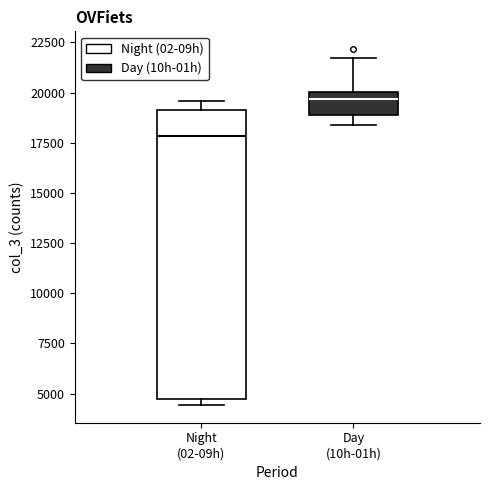

Where is the lower edge of the box for Day (10h-01h) on the y-axis? The values are not printed on the chart, so give them approximately, as read against the axis.

19000